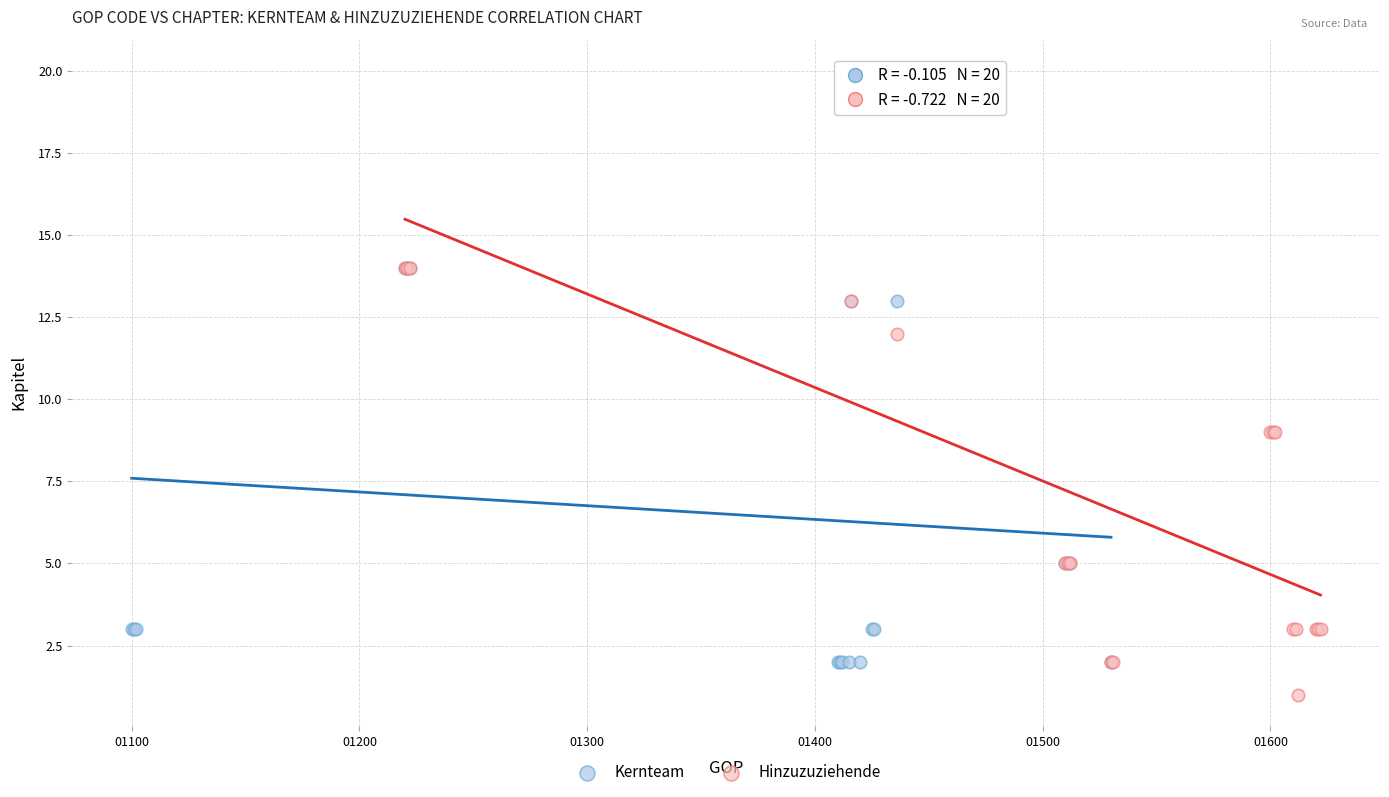

What are all the series names shown in the legend?

Kernteam, Hinzuzuziehende